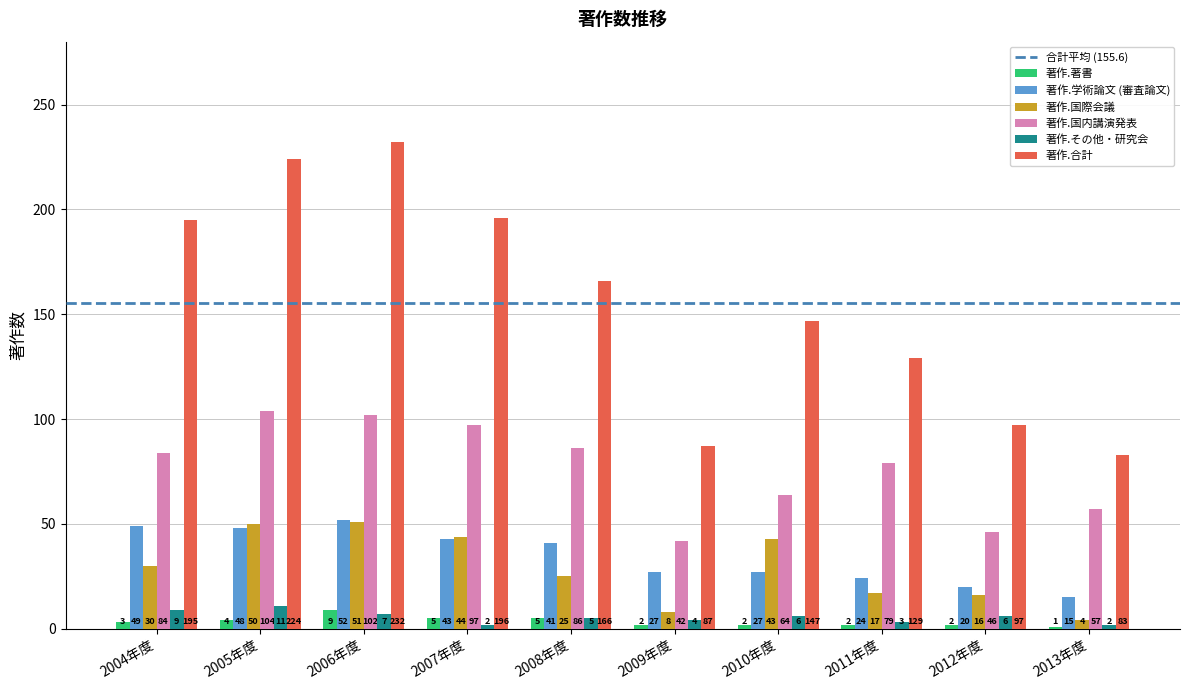

What is the lowest value of the 著作.国際会議 series?

4